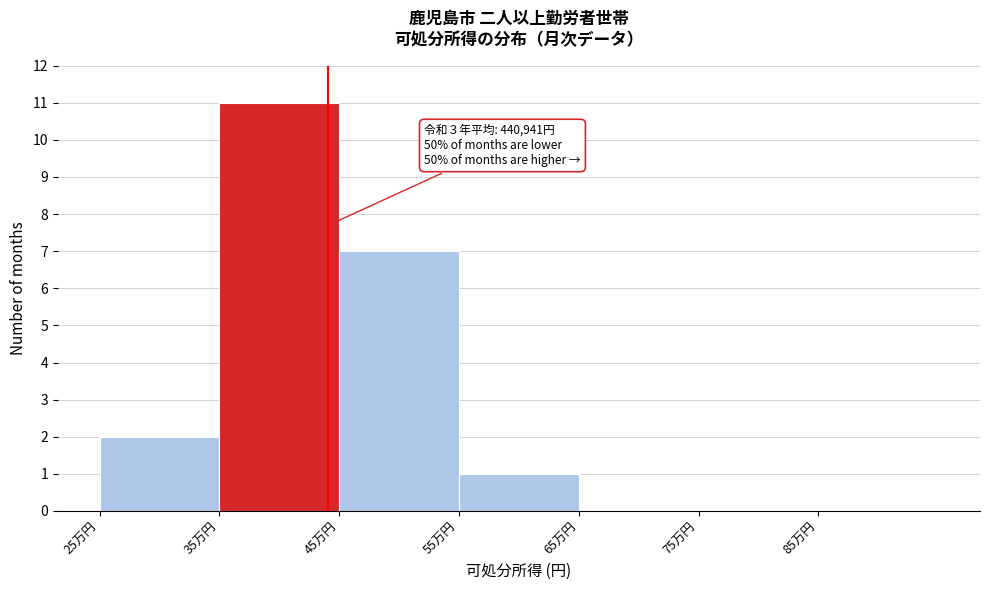

Reading right to left, what are all the values shown in this chart?

85万円=0	75万円=0	65万円=0	55万円=1	45万円=7	35万円=11	25万円=2